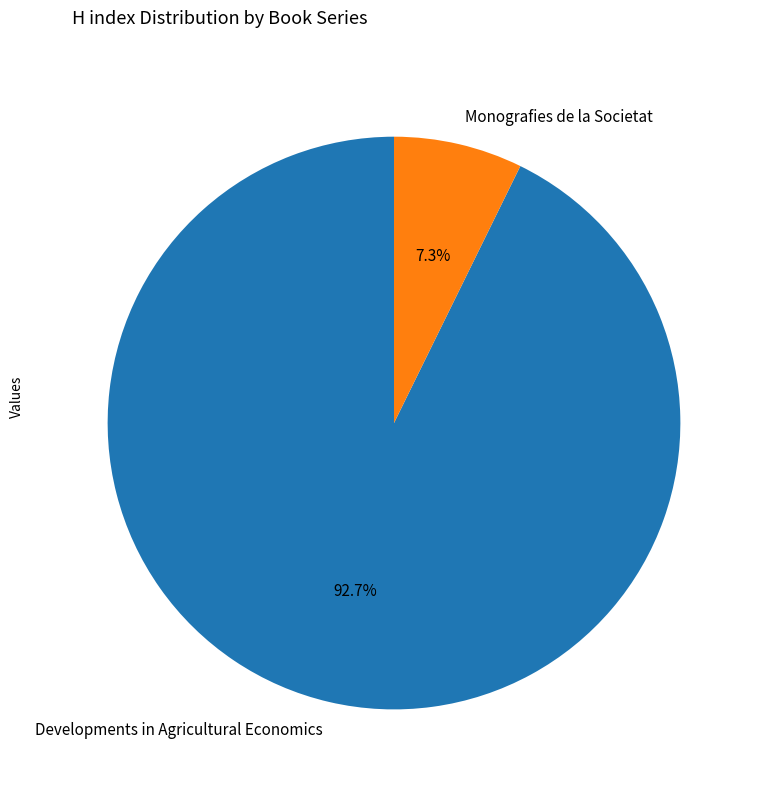

Which slice is the largest?

Developments in Agricultural Economics